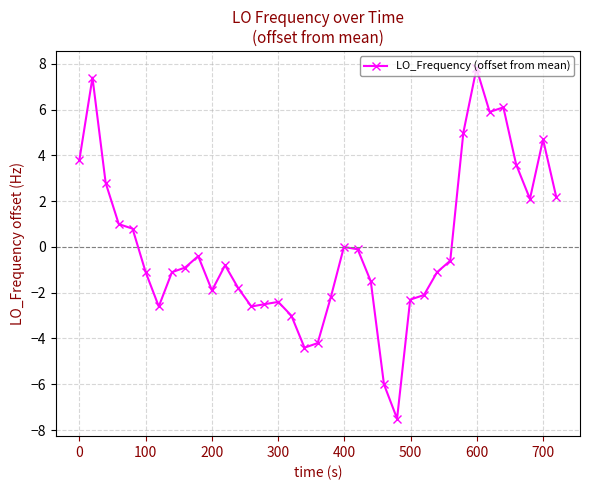

What is the greatest value displayed?

7.8